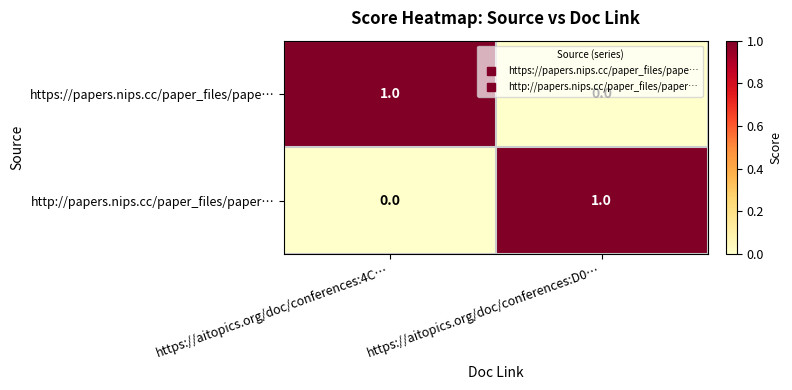

What is the maximum value shown in the chart?

1